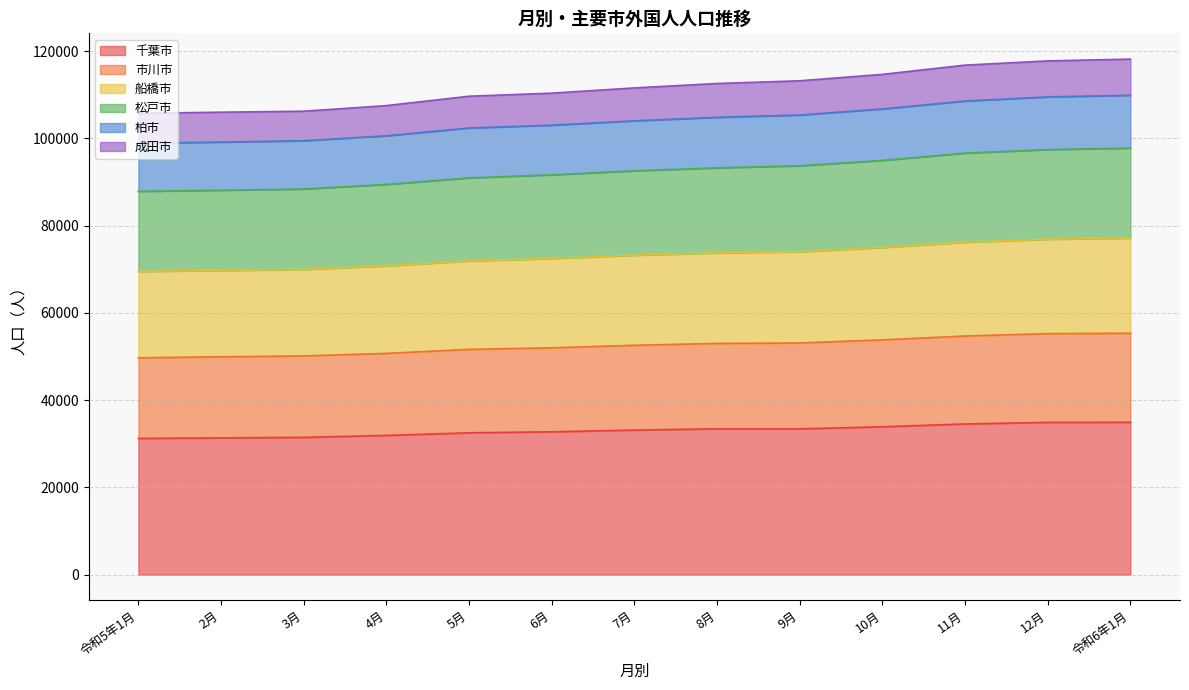

The value of 松戸市 at 令和6年1月 is 162914. True or false?

False